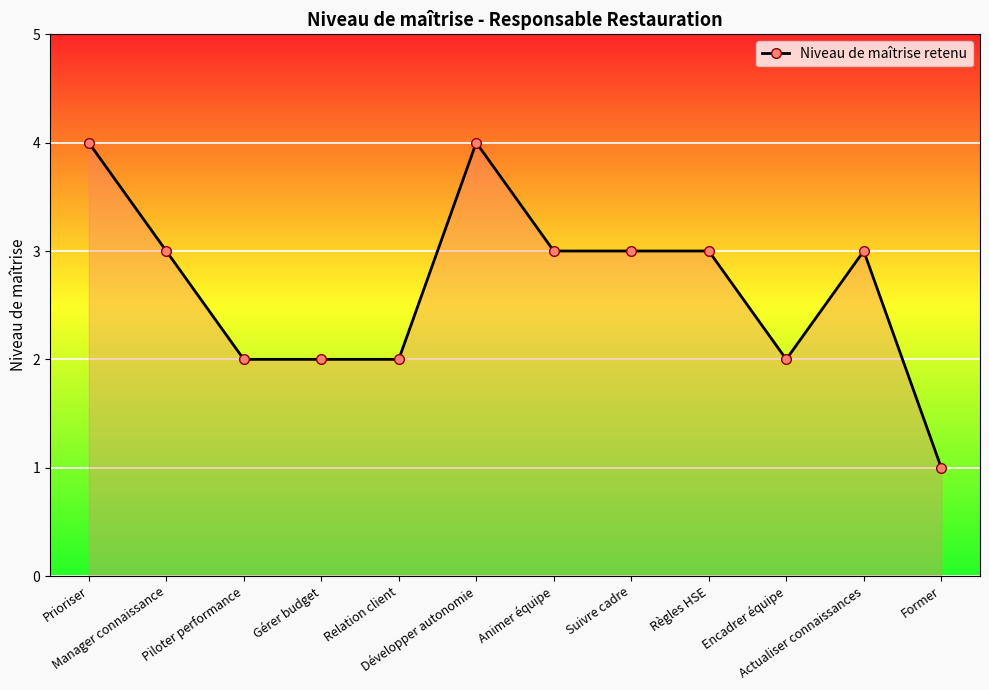

Which has a higher value, Former or Prioriser?

Prioriser